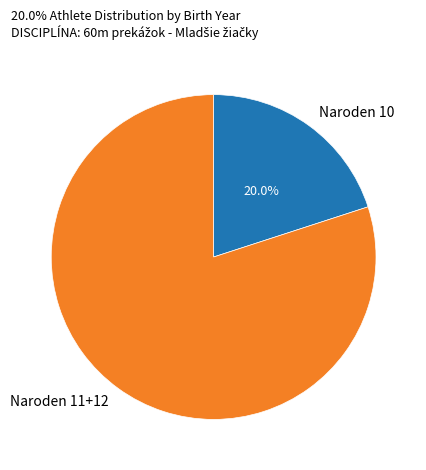

Which category accounts for the majority?

Naroden 11+12